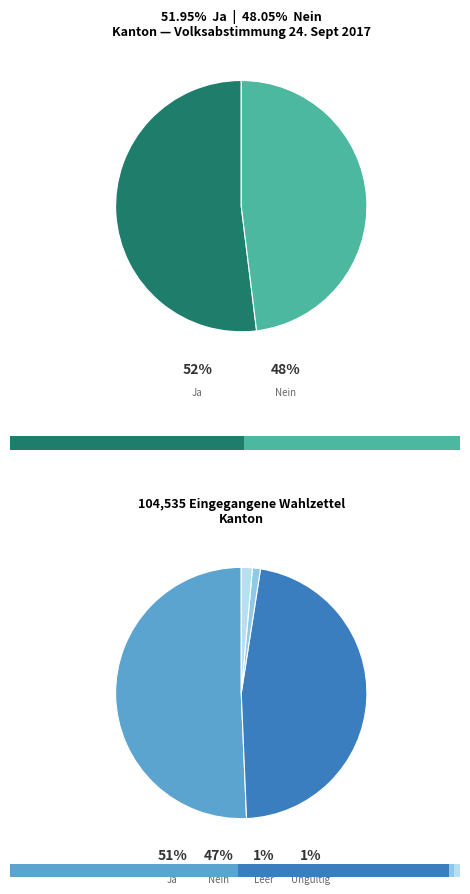

What percentage do Leere Wahlzettel and Ja together represent?

51.7%